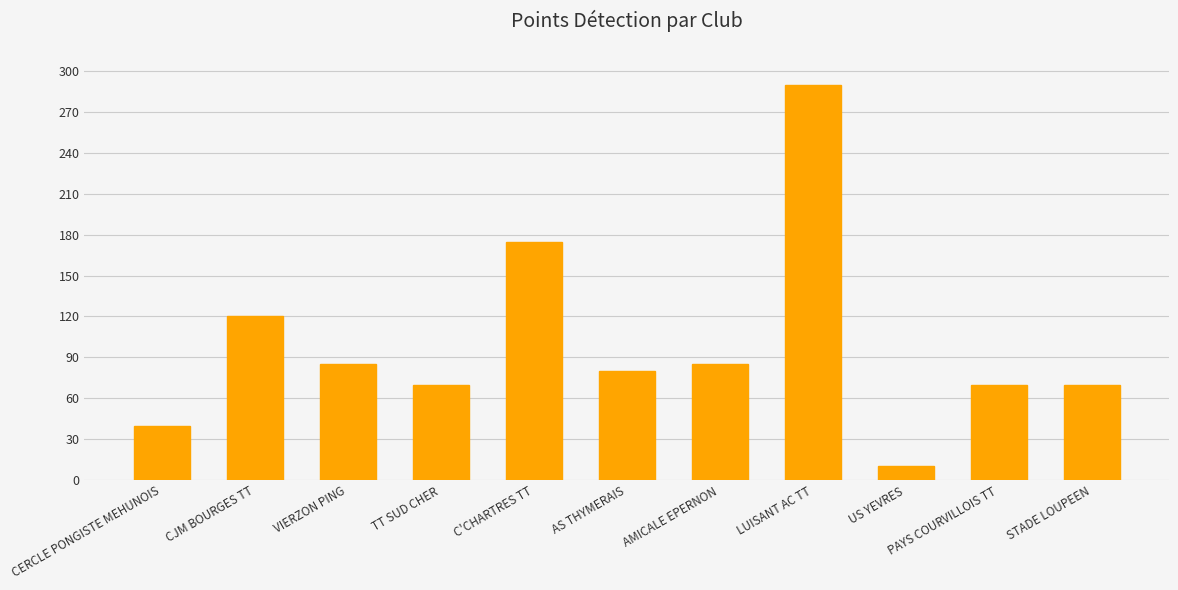

What is the ratio of the value at PAYS COURVILLOIS TT to the value at STADE LOUPEEN?

1.0